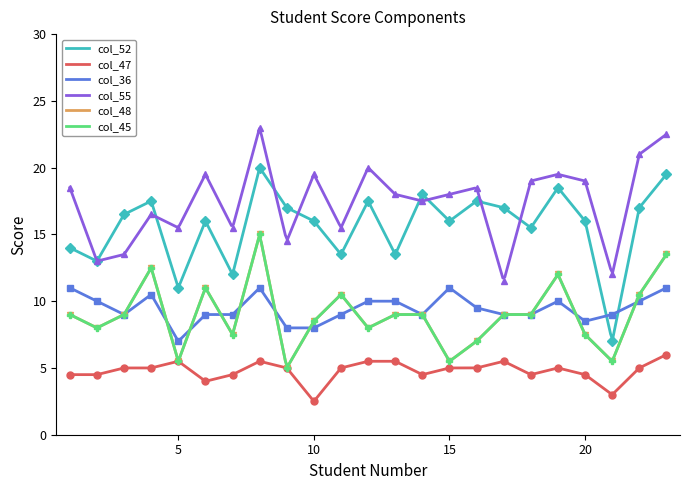

Which label corresponds to the smallest value in the chart?

10